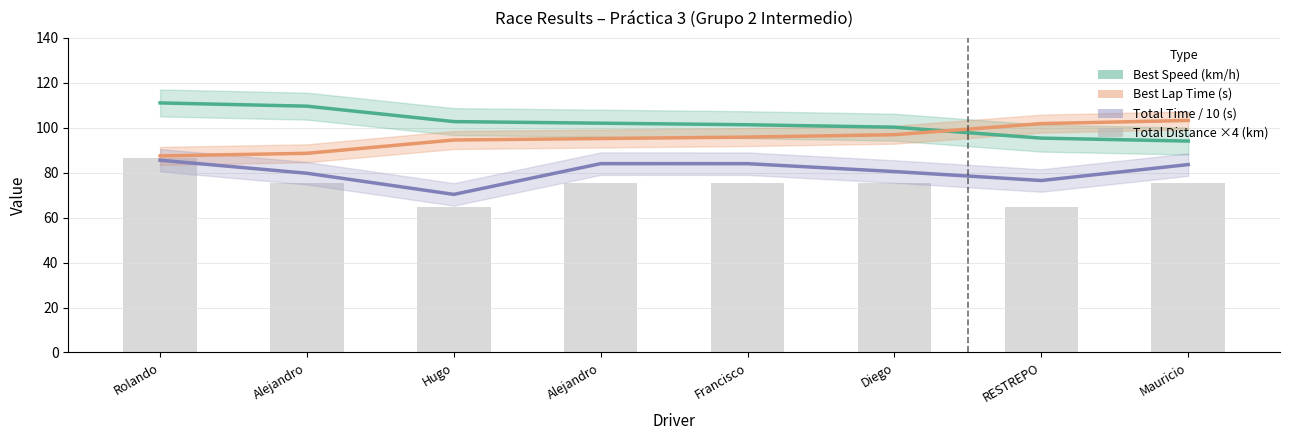

What is the label of the 5th bar from the right?

Alejandro